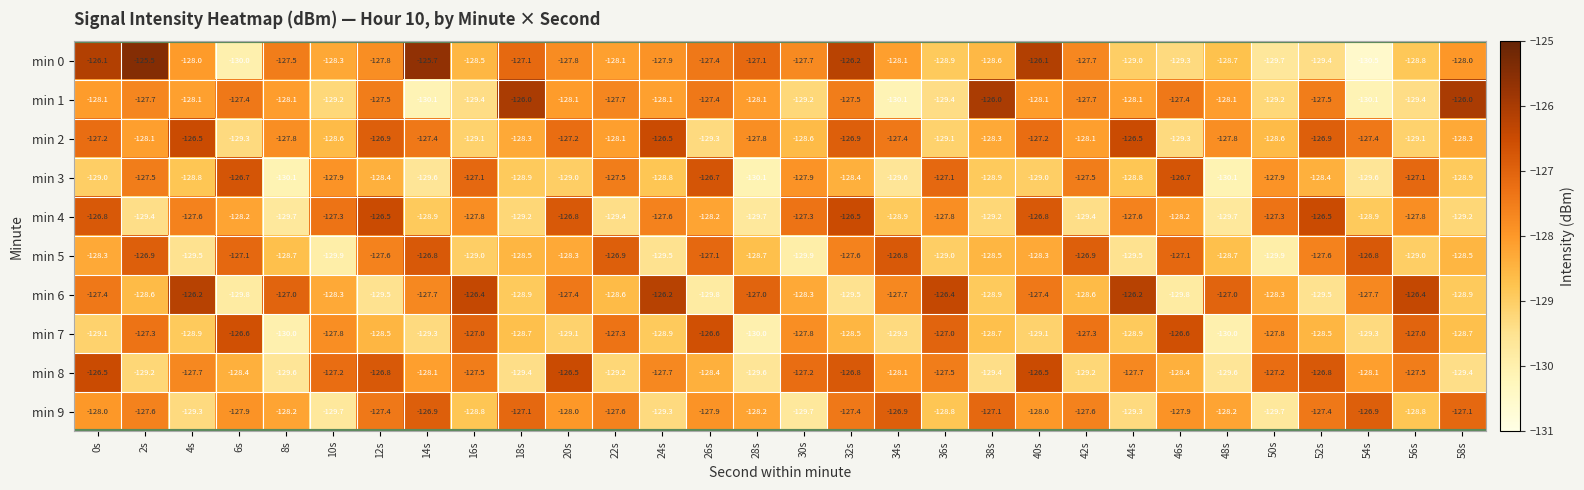

Which category has the highest value across all series?

2s